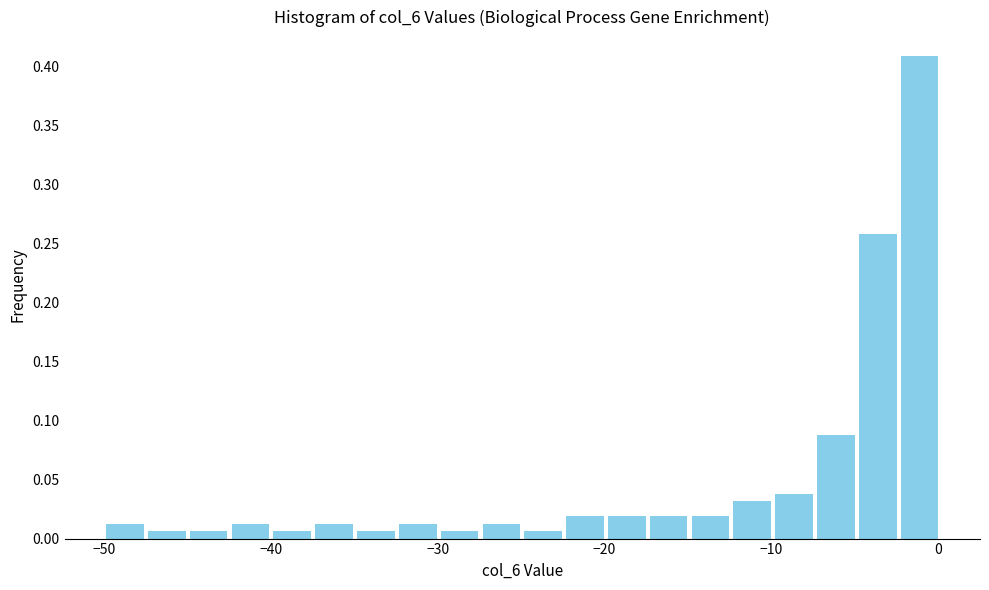

Read against the x-axis, roughly where is the centre of the tallest bar?

-1